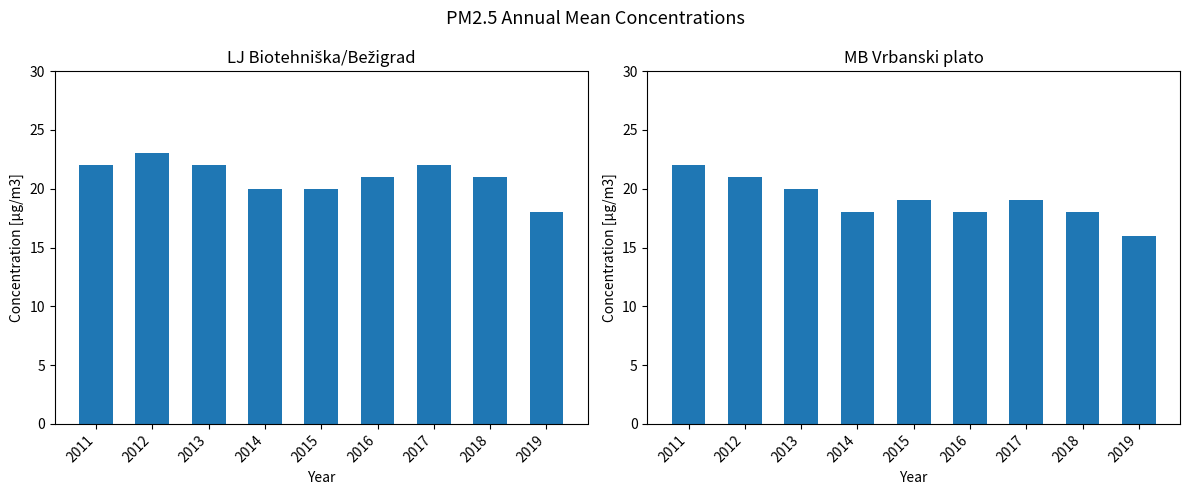

Rank the series at 2018 from lowest to highest value.

MB Vrbanski plato [µg/m3], LJ Biotehniška/Bežigrad [µg/m3]